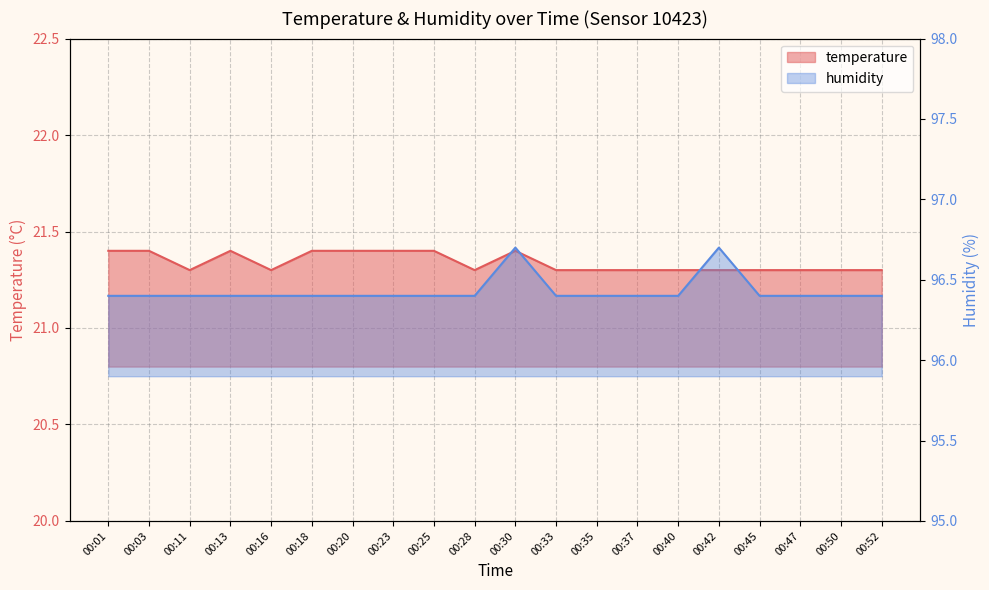

How many temperature values are between 21 and 22?

20